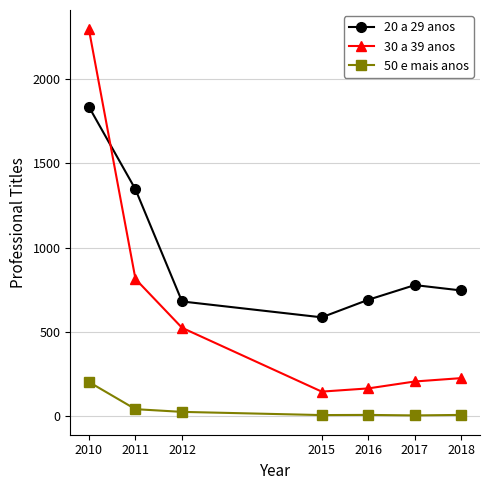

True or false: 50 e mais anos and 20 a 29 anos intersect in this chart.

False